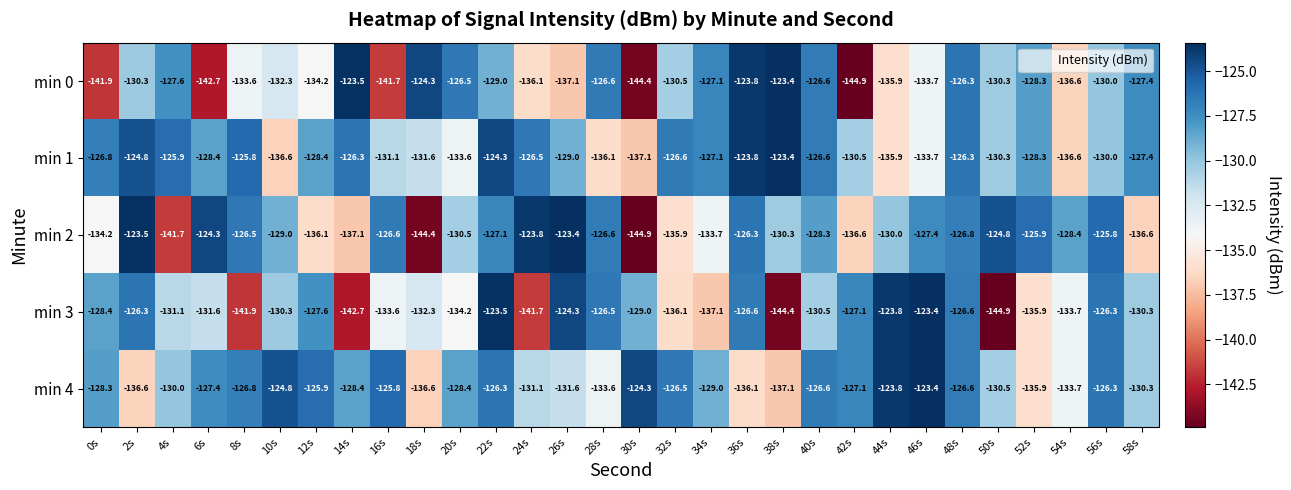

What is the difference between the maximum and minimum values in the min 0 series?

21.5